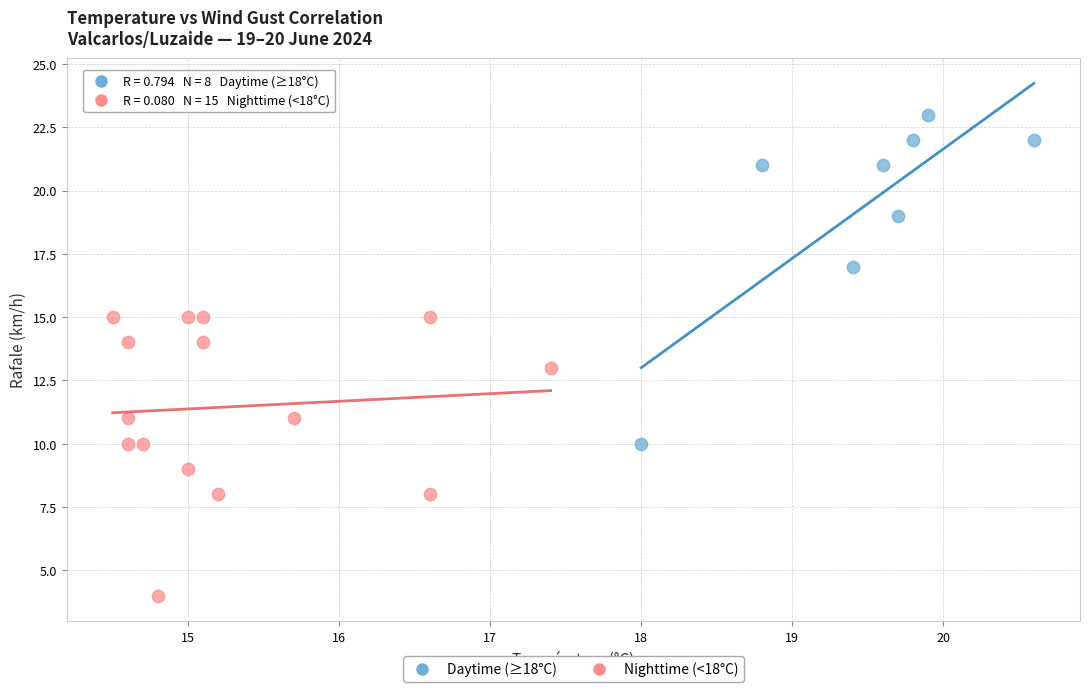

Which series has the largest Y range (max minus min)?

Daytime (≥18°C)